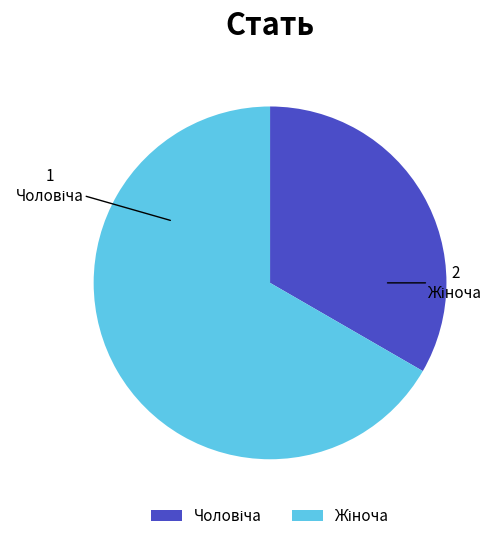

How many segments does this pie chart have?

2